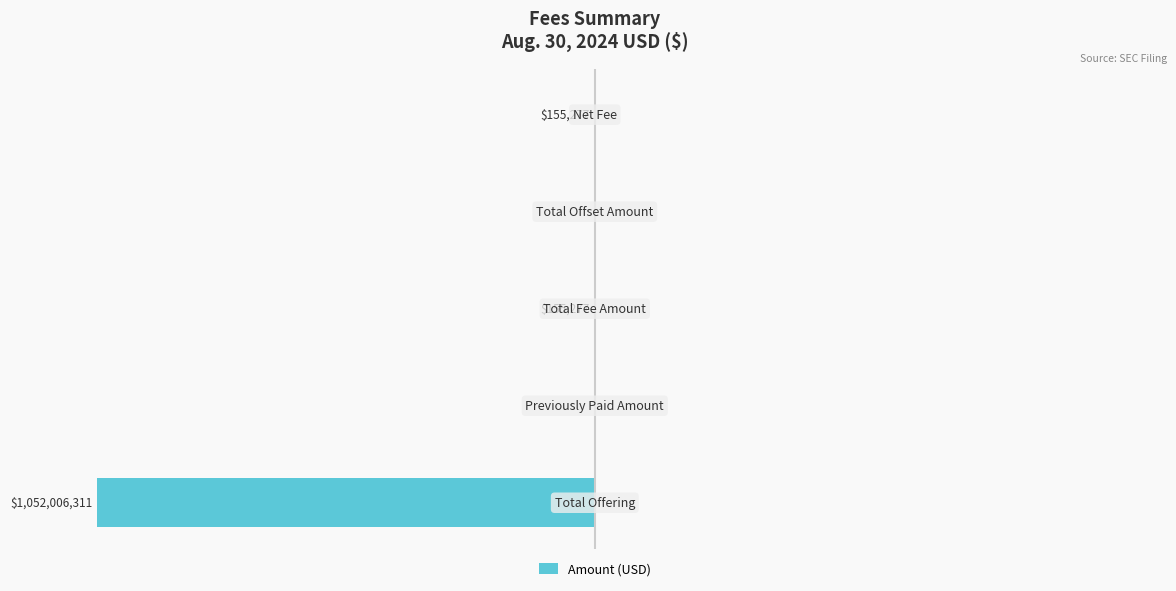

How many negative values are there?

3